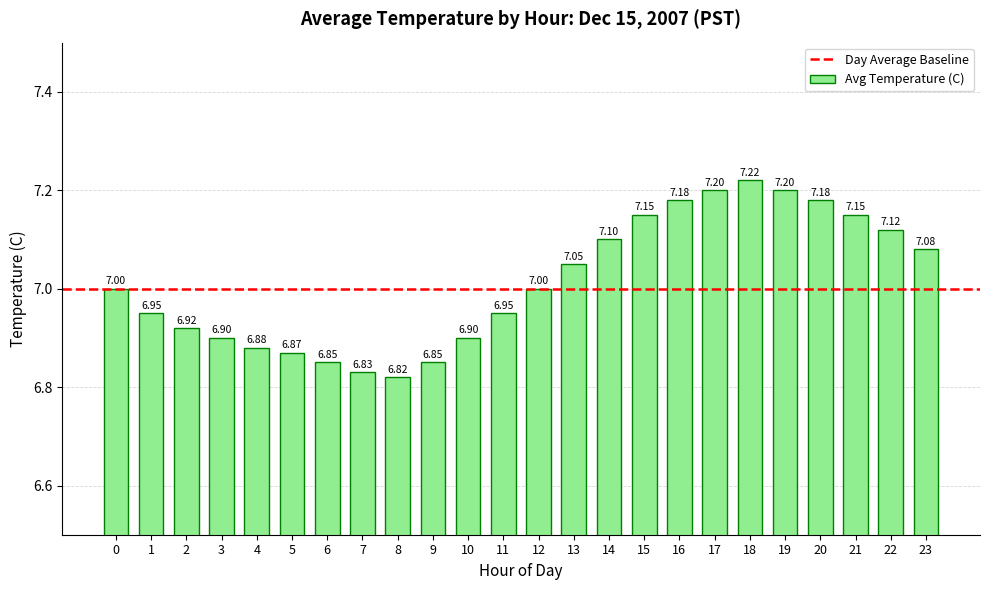

What is the change in value from 5 to 16?

+0.3